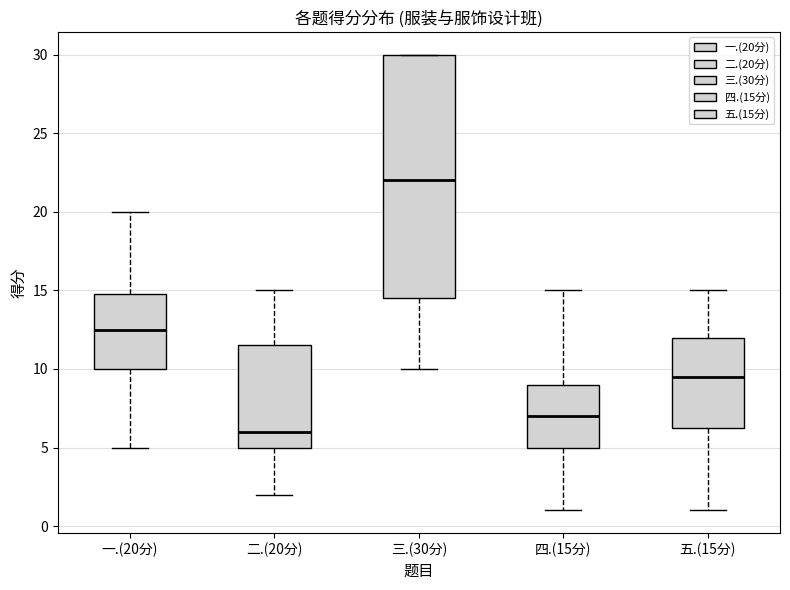

Which box has the lowest median line?

二.(20分)